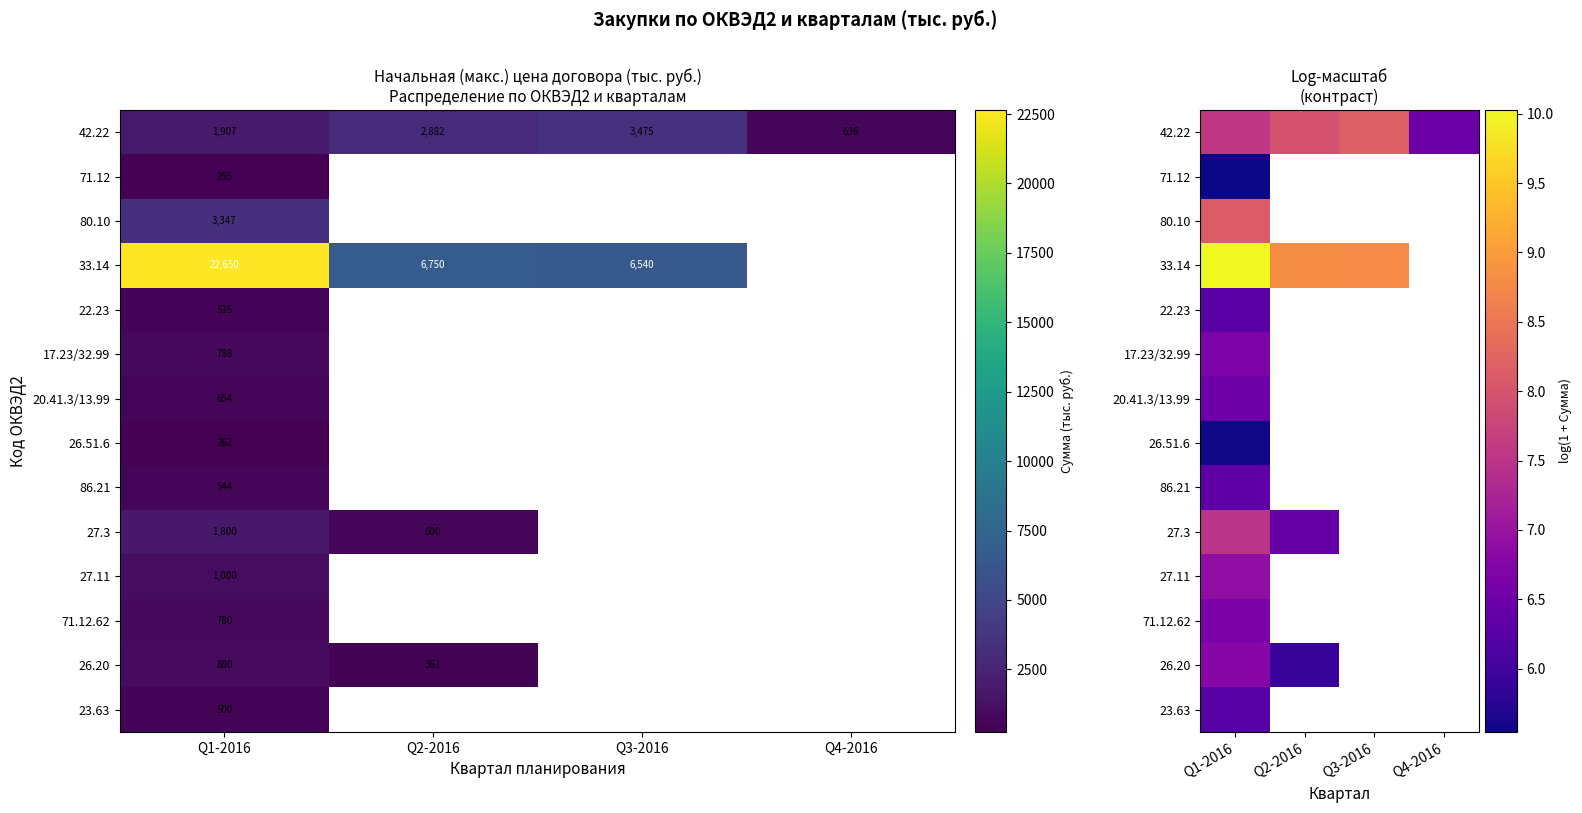

Between Q2-2016 and Q3-2016, which series saw the biggest shift?

42.22